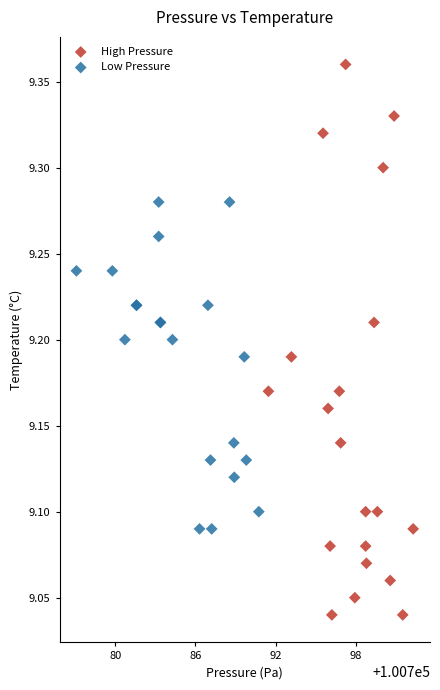

What are all the series names shown in the legend?

High Pressure, Low Pressure